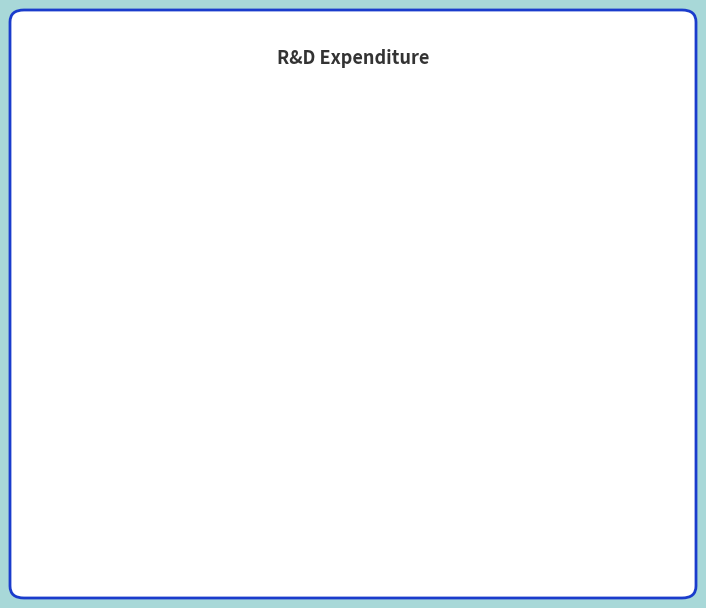

Approximately how many times larger is the value at 2020 compared to 2019?

0.8